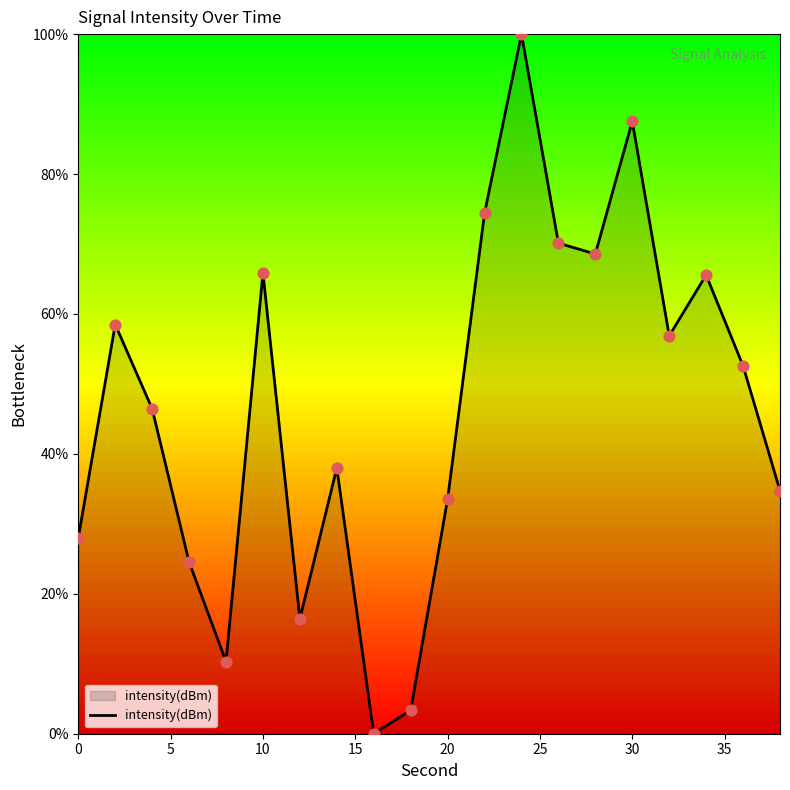

What is the difference between the maximum and minimum values?

100.0